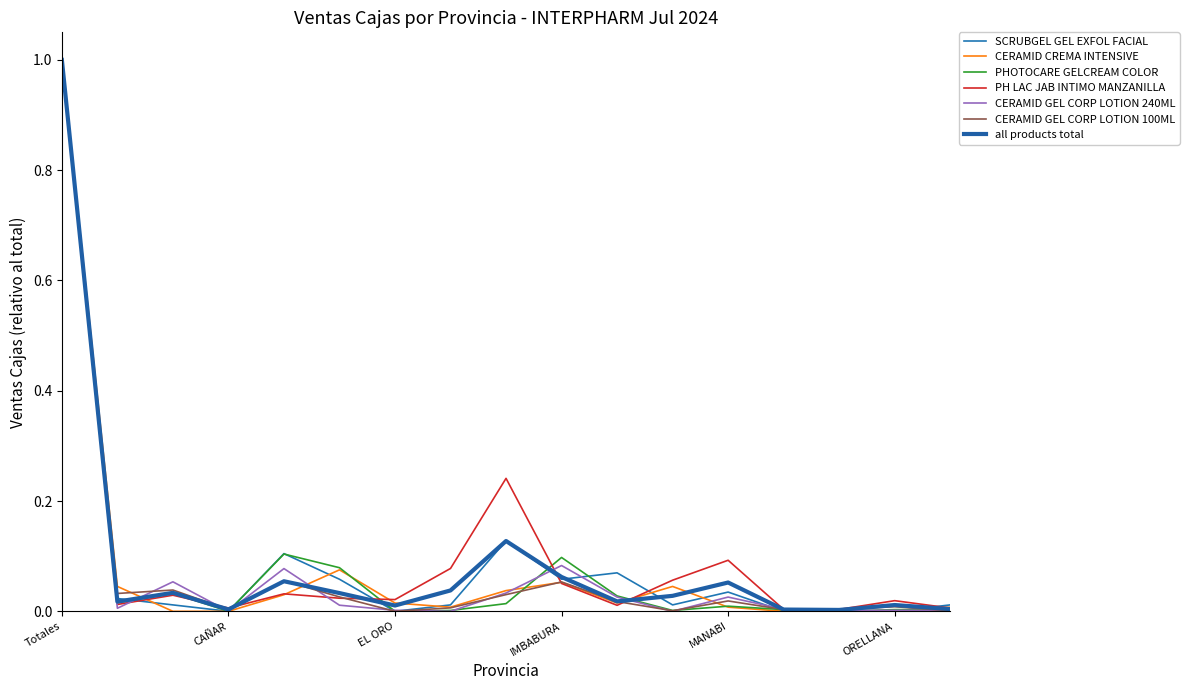

How many intersections are there between SCRUBGEL GEL EXFOL FACIAL and PH LAC JAB INTIMO MANZANILLA?

6